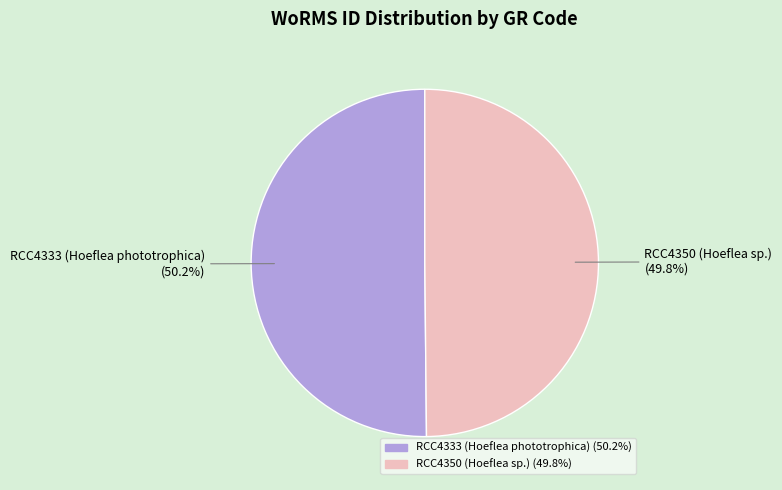

The RCC4350 (Hoeflea sp.) slice represents 63% of the pie. True or false?

False